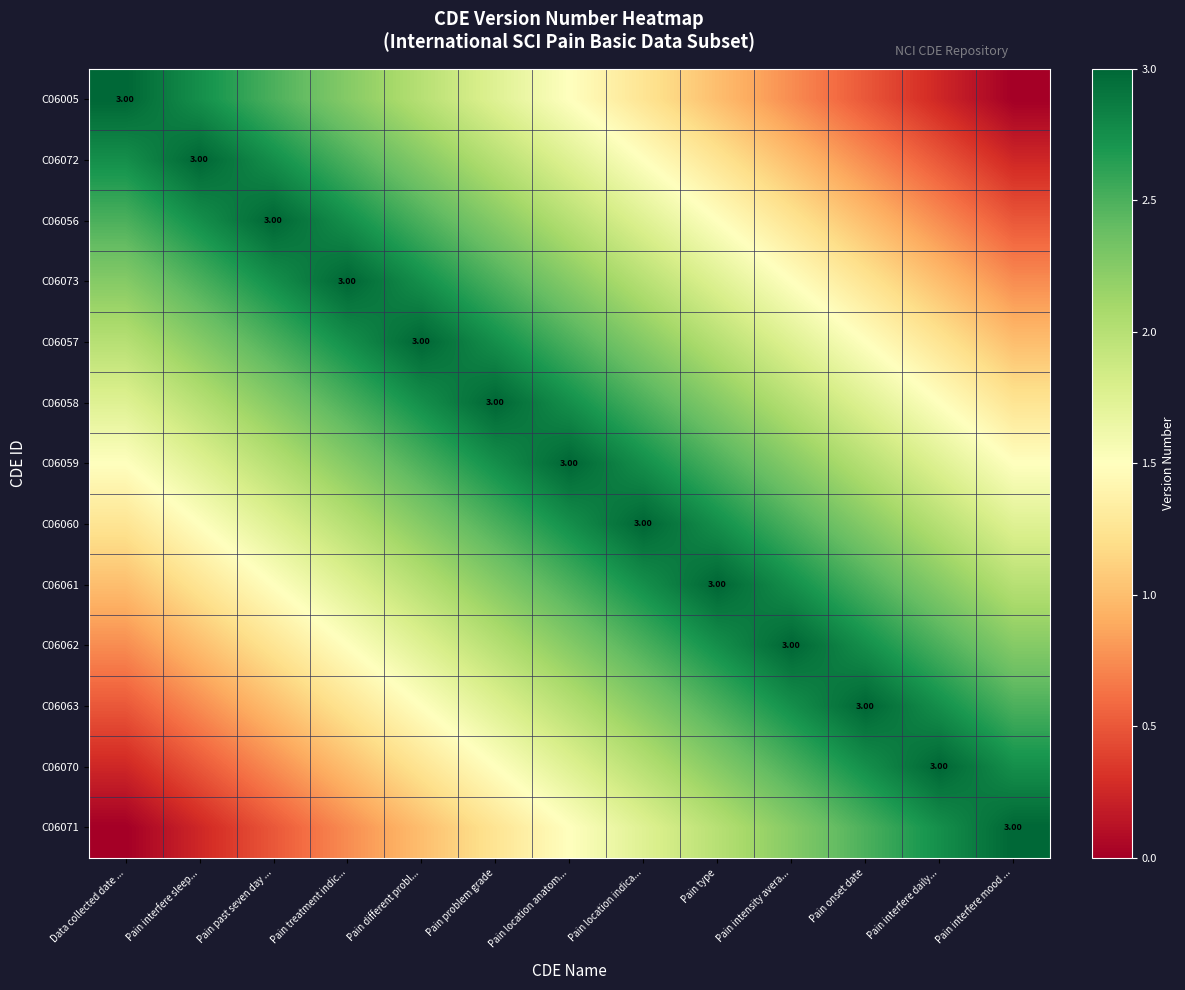

What is the total value across all series at Pain intensity avera...?

26.2